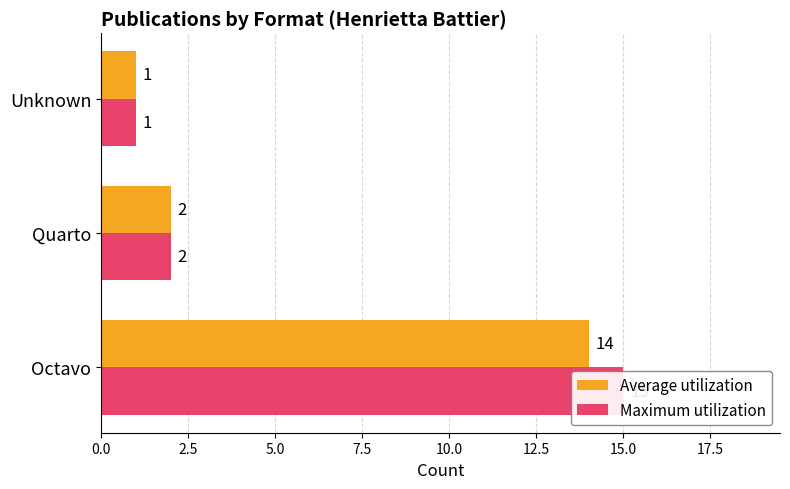

Reading left to right, extract all data points from this chart.

Average utilization: 14	2	1
Maximum utilization: 15	2	1